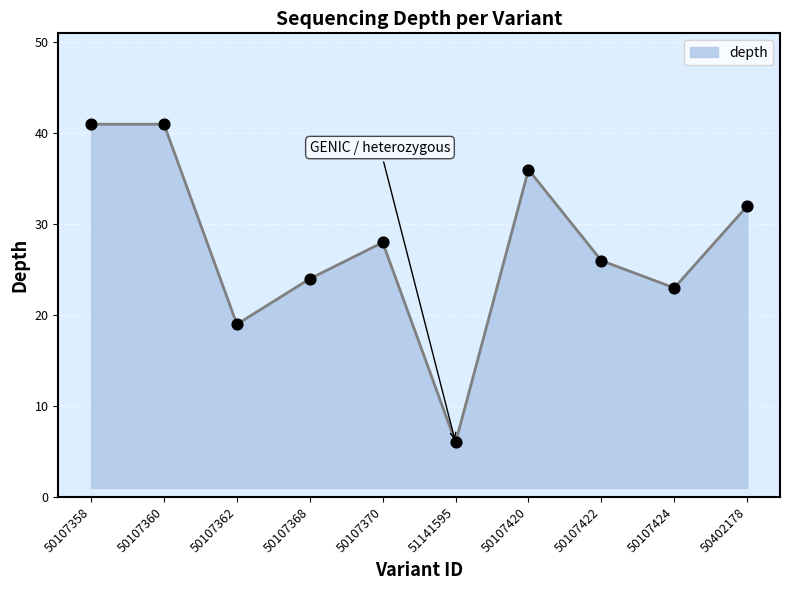

Which has a higher value, 50107362 or 50107424?

50107424